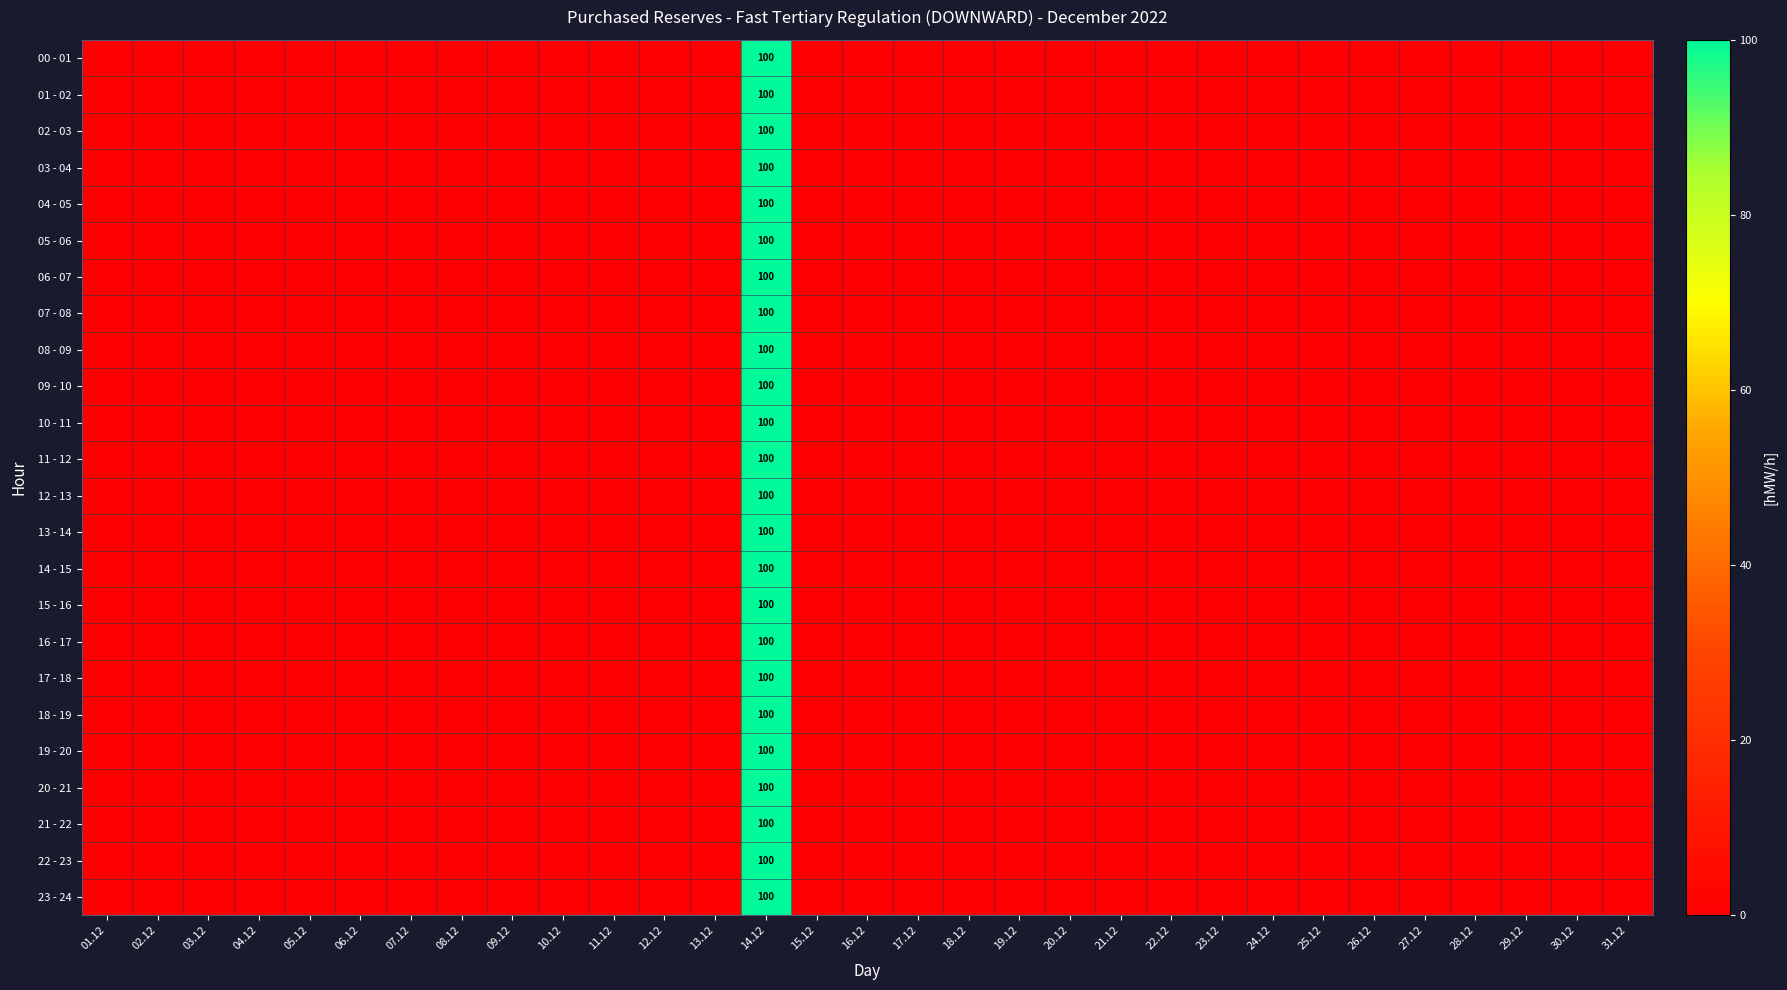

At which category does the chart reach its peak across all series?

14.12